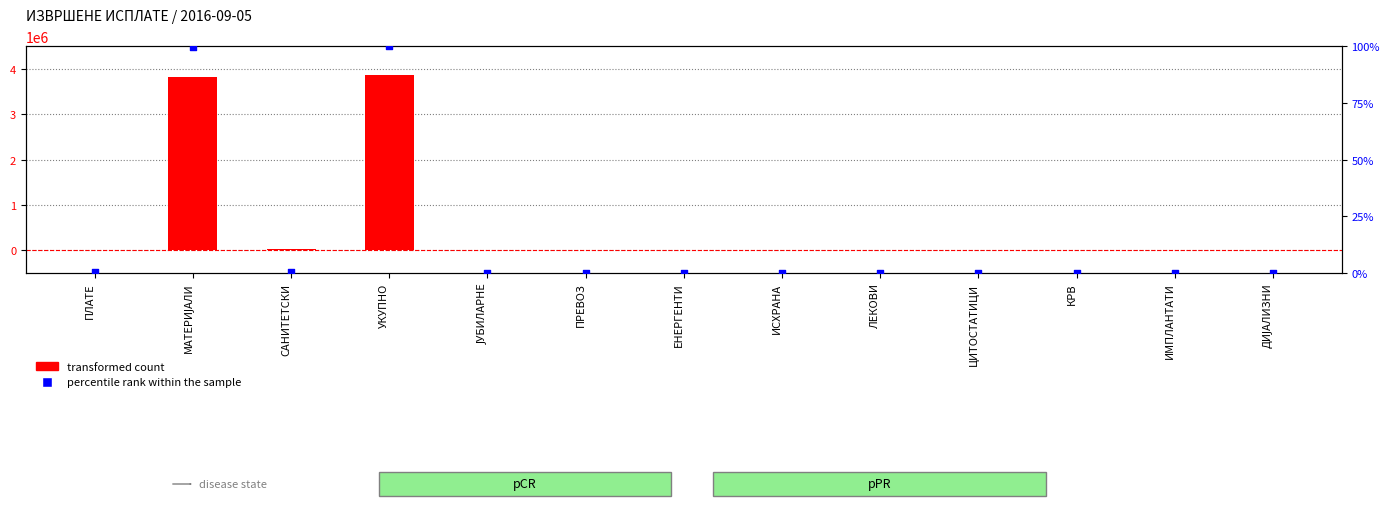

At which category is the sum across all series the highest?

УКУПНО